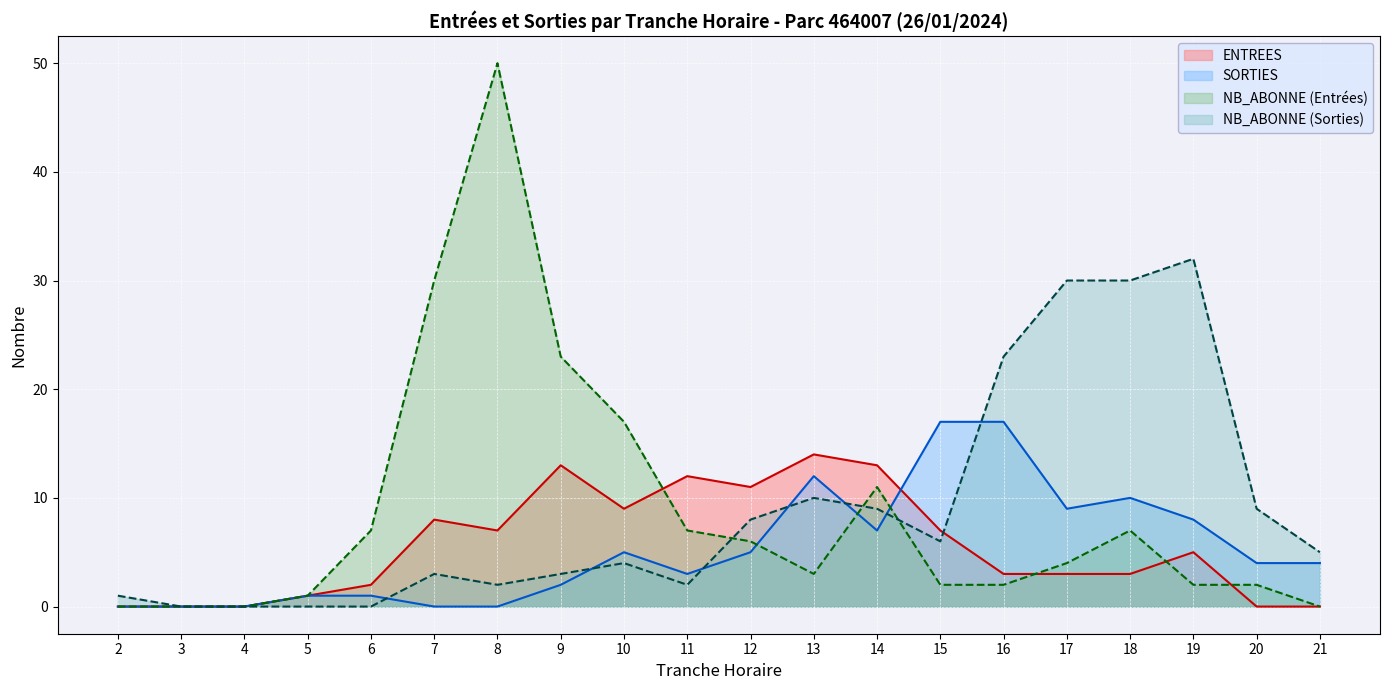

Is it true that ENTREES equals 2 at 16?

False